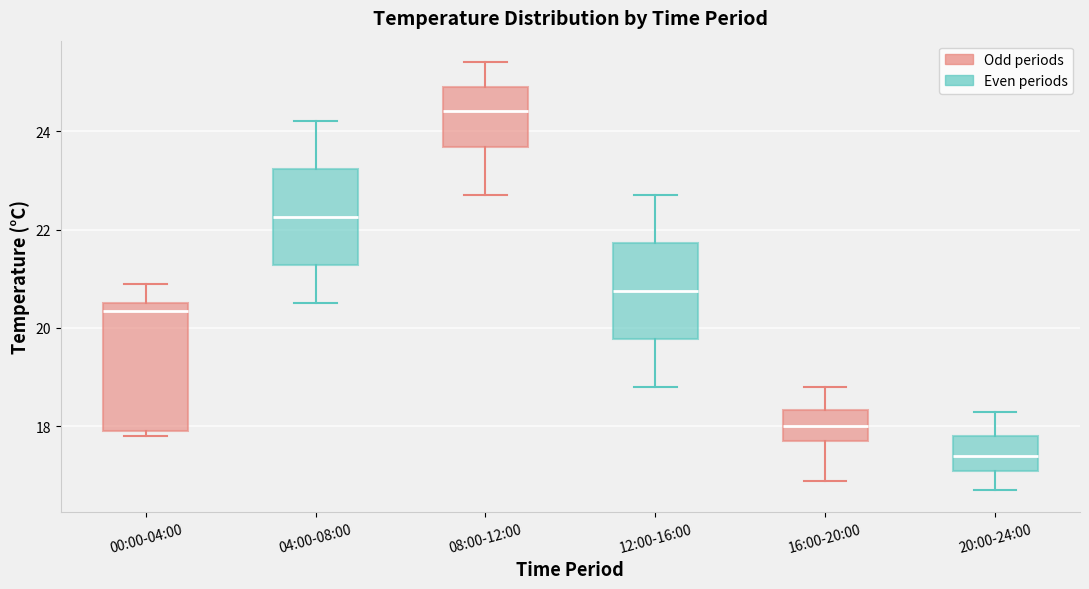

Which box is the tallest, from its lower edge to its upper edge?

00:00-04:00